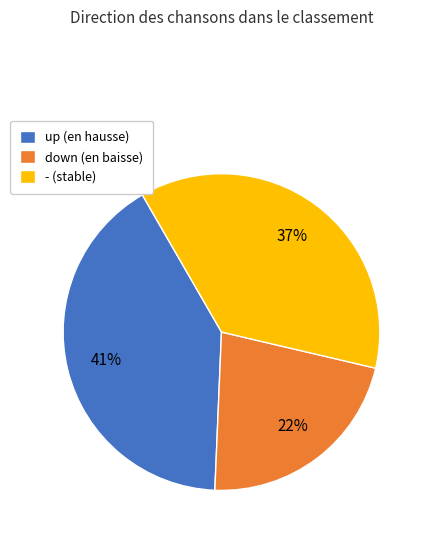

Which slice is the largest?

up